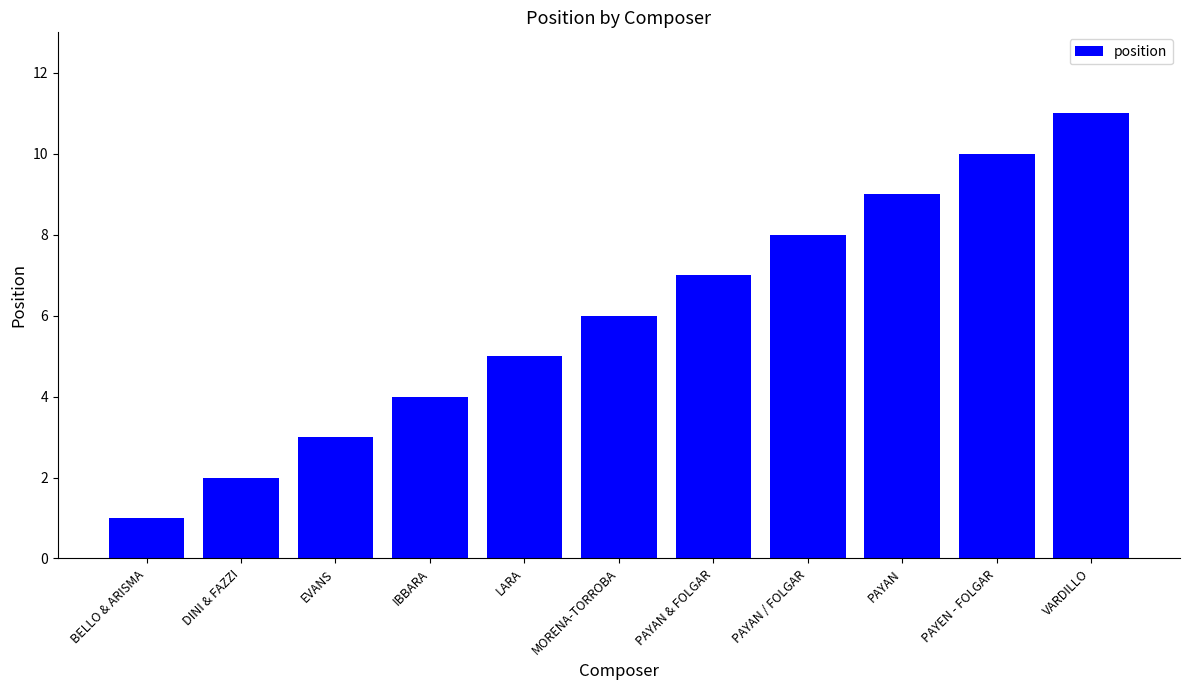

What position from the left is BELLO & ARISMA?

1